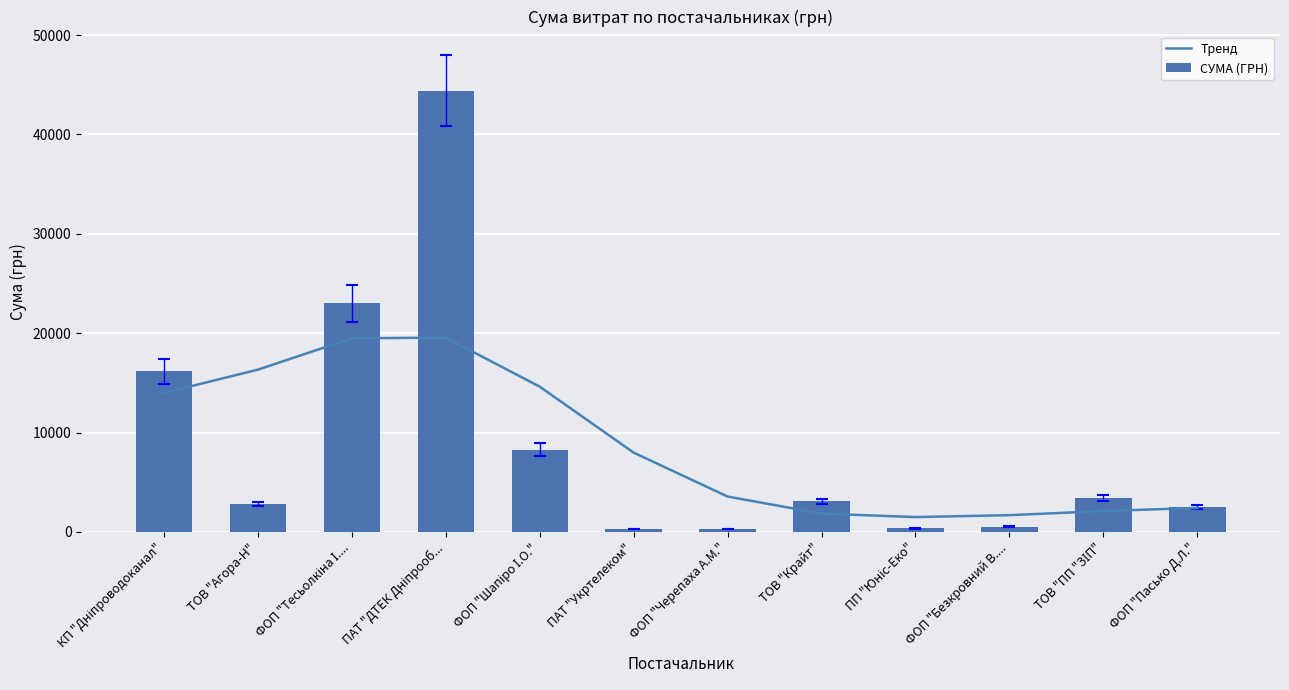

What is the average value of the СУМА (ГРН) series?

8755.2